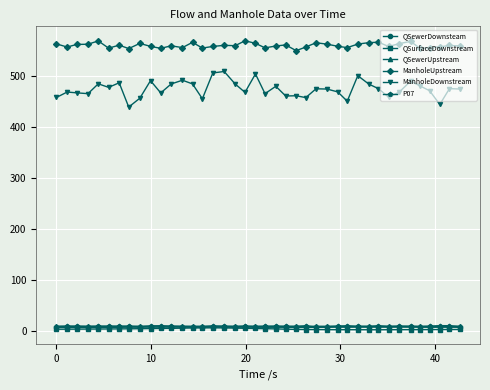

Which series has the largest range (max minus min)?

ManholeDownstream